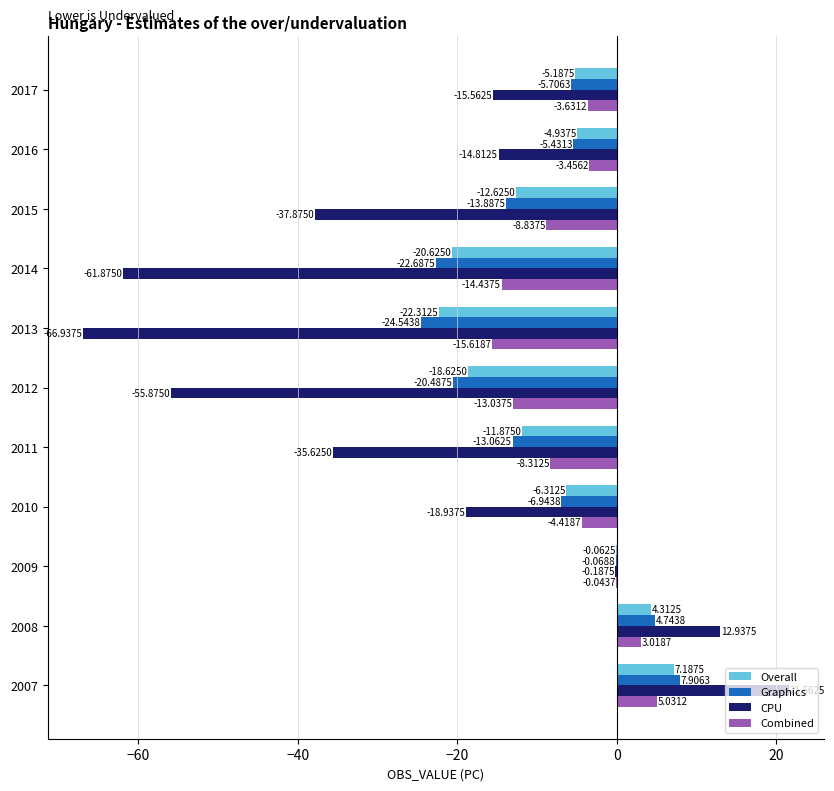

How many positive values does the Overall series have?

2